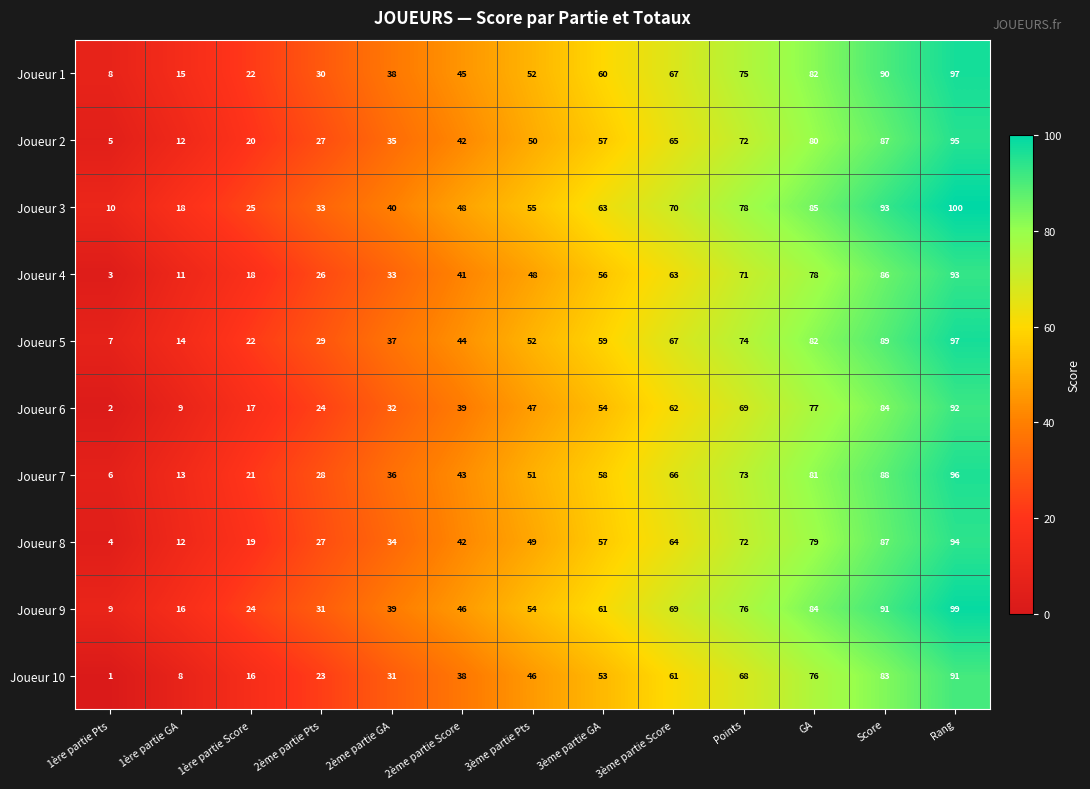

What is the difference between the maximum and minimum values in the Joueur 2 series?

90